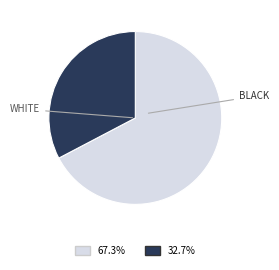

Is there any slice that represents more than half of the pie?

Yes